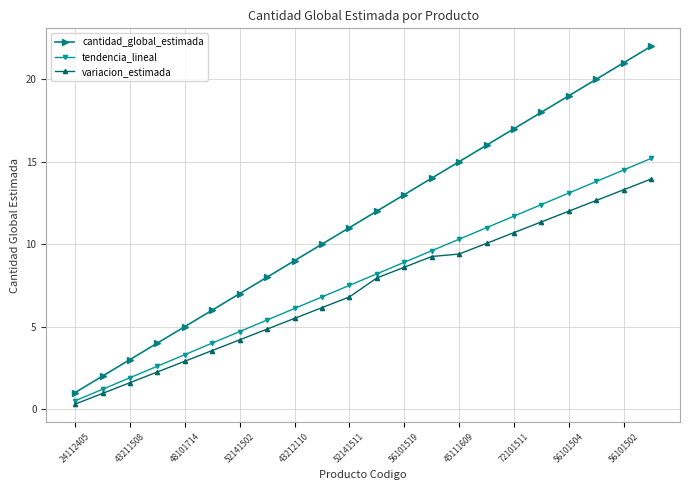

What is the value of the variacion_estimada point at the 11th from the left?

6.8